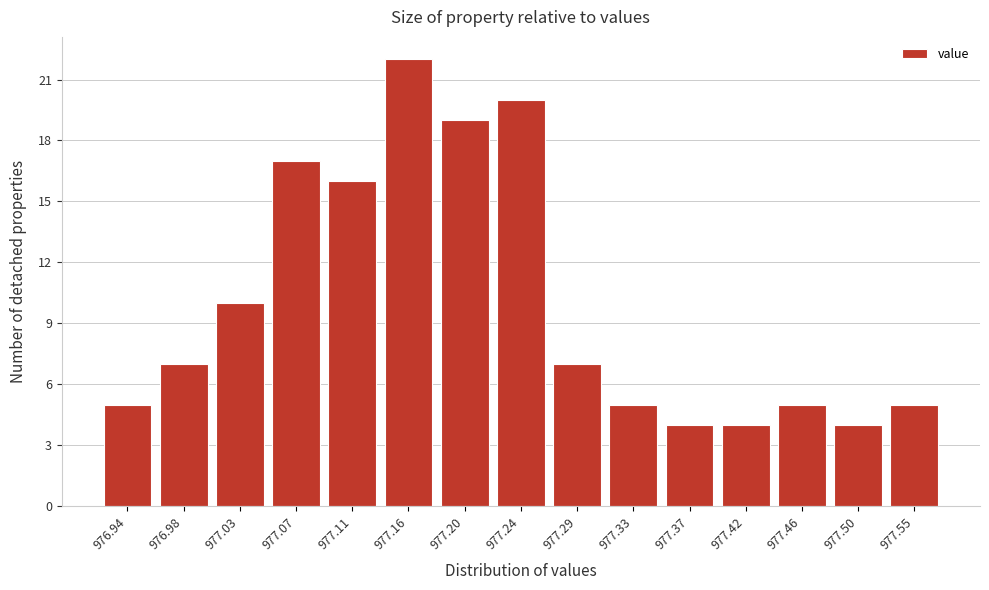

Reading right to left, extract all data points from this chart.

5	4	5	4	4	5	7	20	19	22	16	17	10	7	5